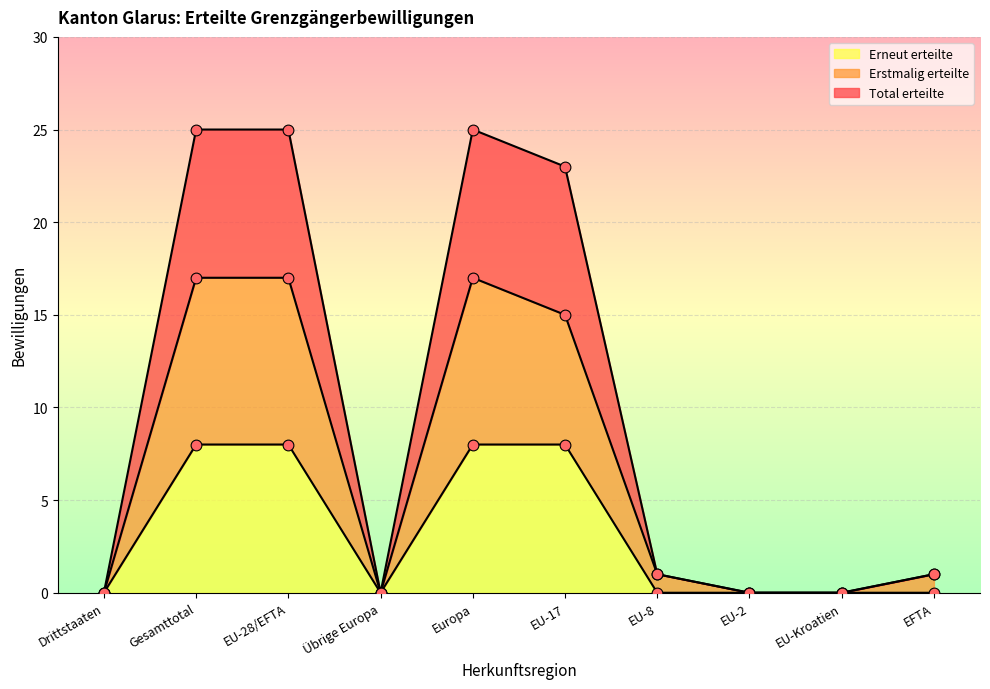

Which series reaches the minimum Y coordinate?

Total erteilte